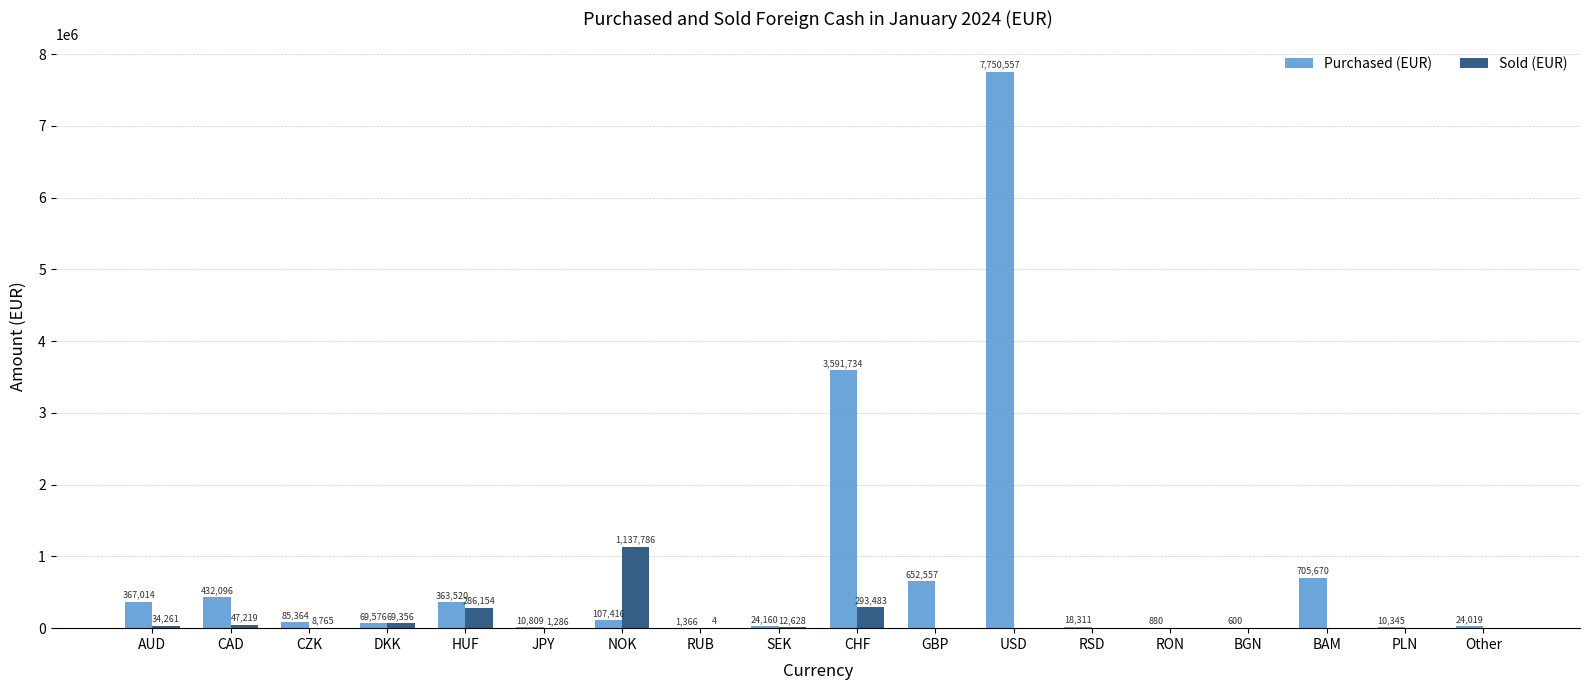

Reading right to left, list all the values displayed in this chart.

Purchased (EUR): Other=24019	PLN=10345	BAM=705670	BGN=600	RON=880	RSD=18311	USD=7750557	GBP=652557	CHF=3591734	SEK=24160	RUB=1366	NOK=107416	JPY=10809	HUF=363520	DKK=69576	CZK=85364	CAD=432096	AUD=367014
Sold (EUR): Other=0	PLN=0	BAM=0	BGN=0	RON=0	RSD=0	USD=0	GBP=0	CHF=293483	SEK=12628	RUB=4	NOK=1137786	JPY=1286	HUF=286154	DKK=69356	CZK=8765	CAD=47219	AUD=34261